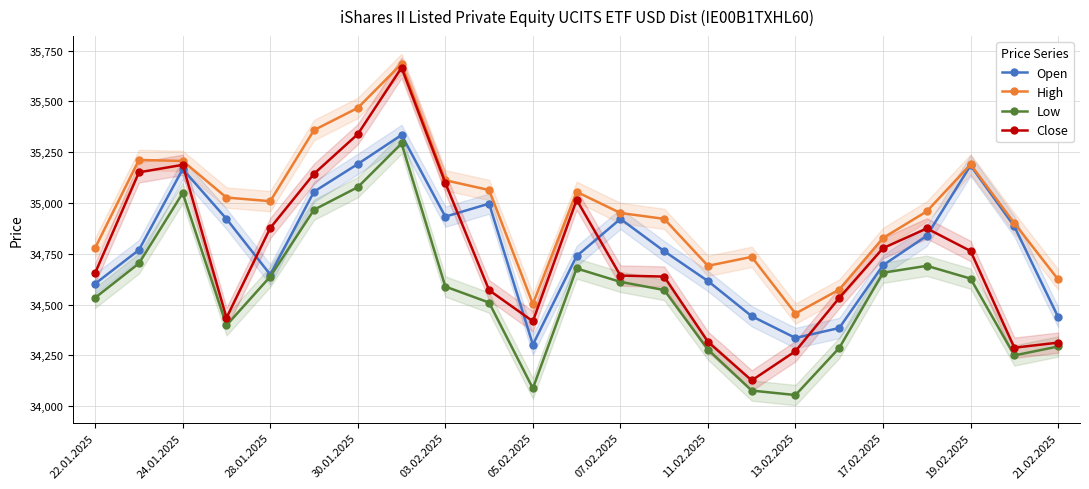

What is the highest value of the High series?

35685